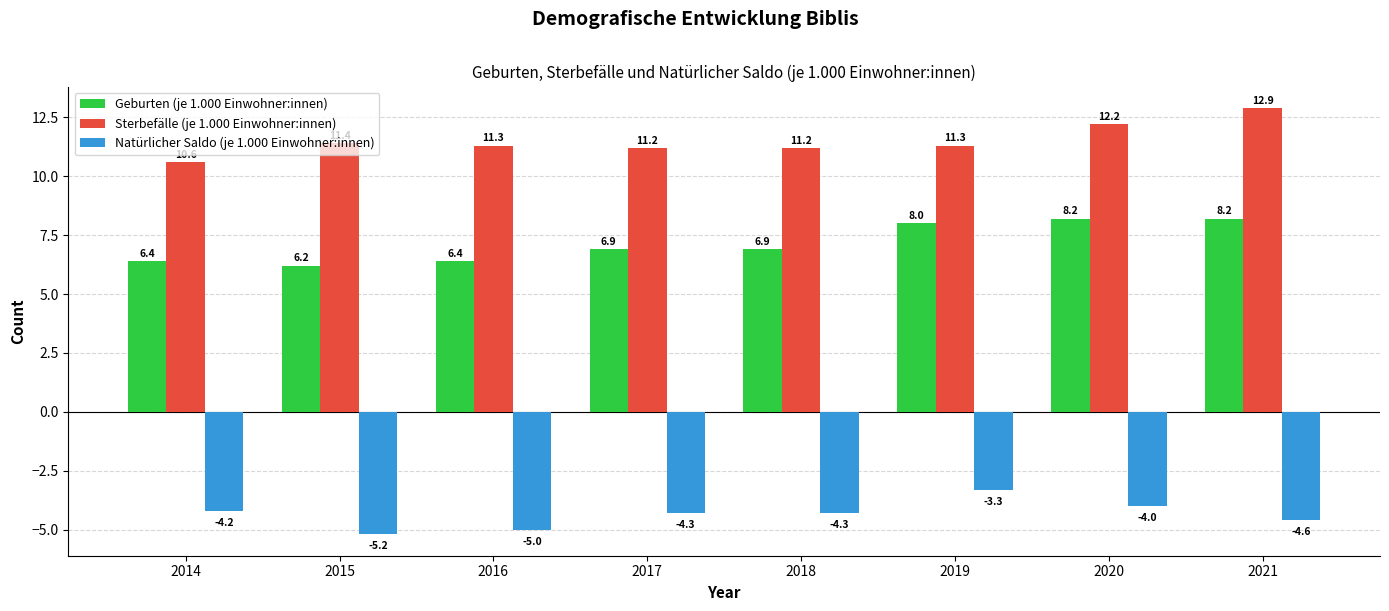

Is it true that Geburten (je 1.000 Einwohner:innen) equals 8.2 at 2021?

True